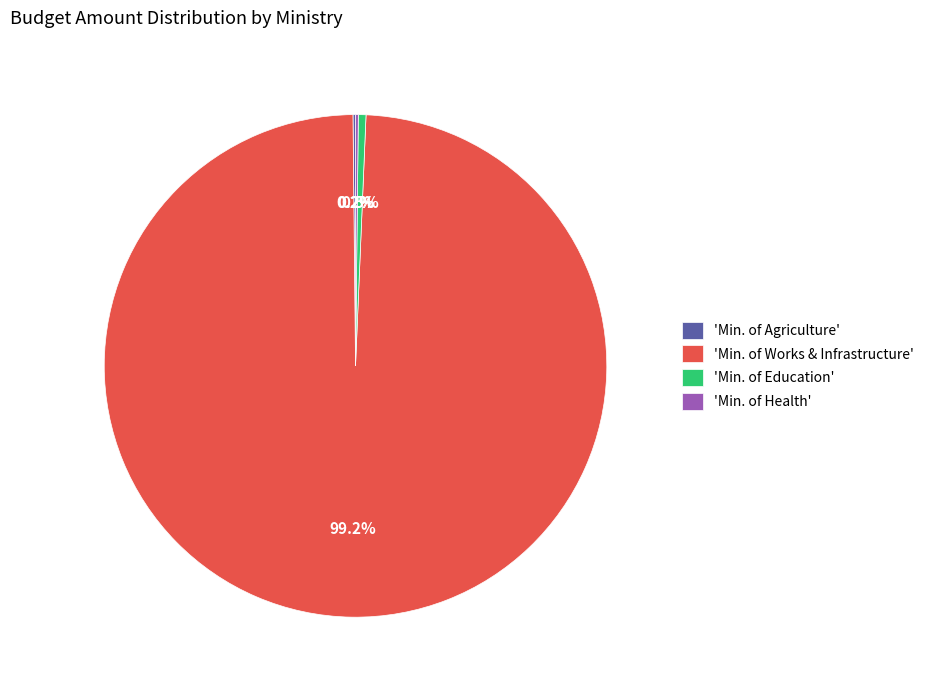

Does 'Min. of Works & Infrastructure' account for over 50% of the chart?

Yes